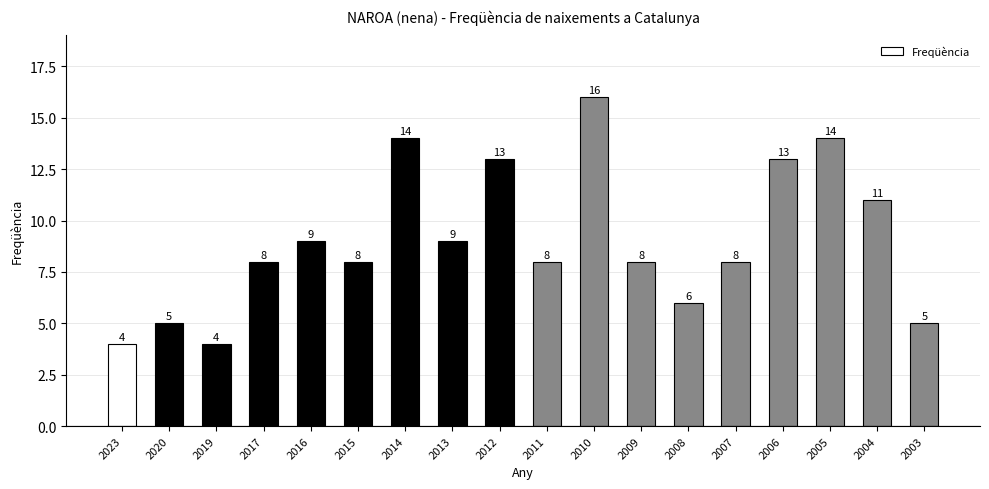

Read the value at 2005.

14